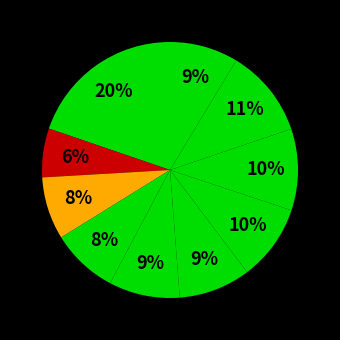

To the nearest percent, what is the average slice percentage?

10%